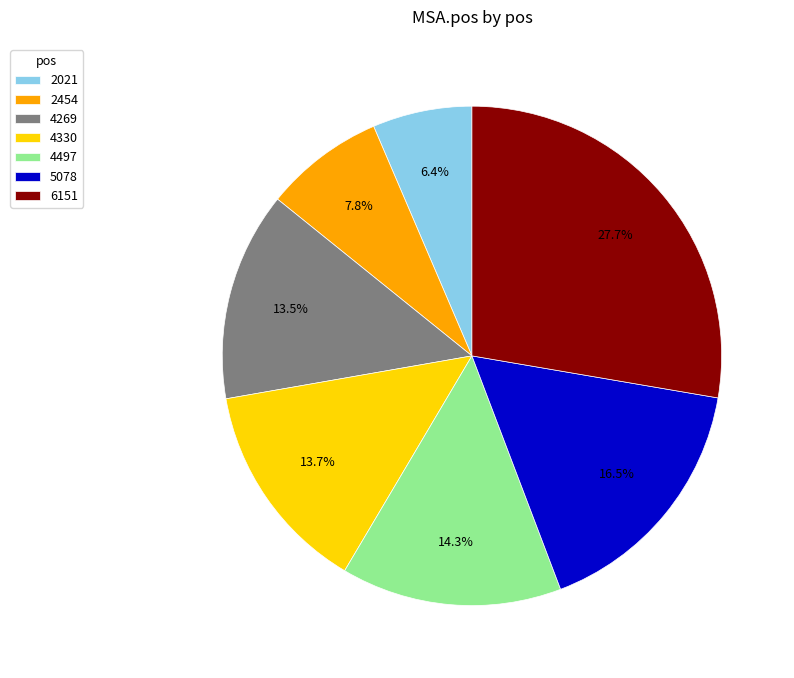

What is the total percentage of 2454 and 4330?

21.5%